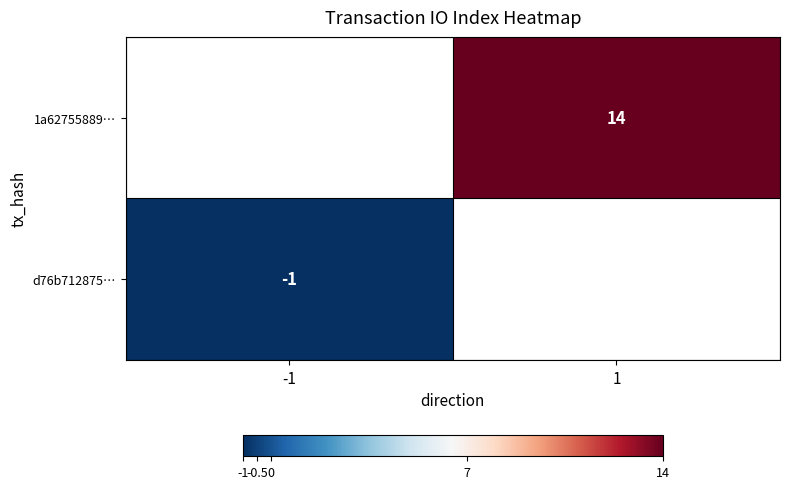

Is the value of 1a62755889… at 1 greater than the value of d76b712875… at -1?

Yes